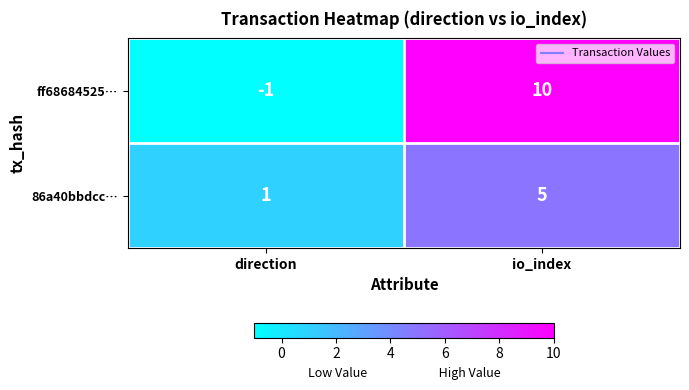

At which category is the sum across all series the highest?

io_index